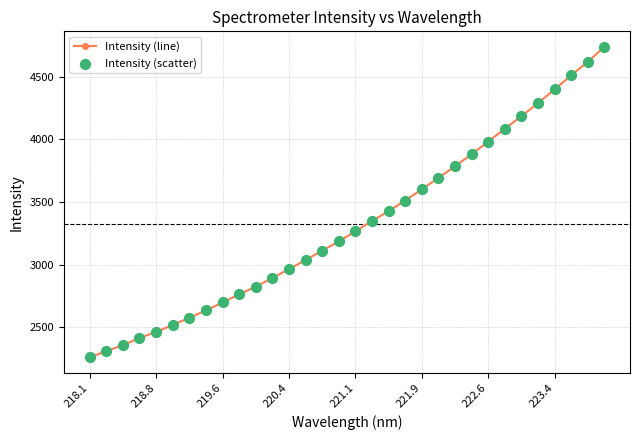

What is the average value?

3323.0